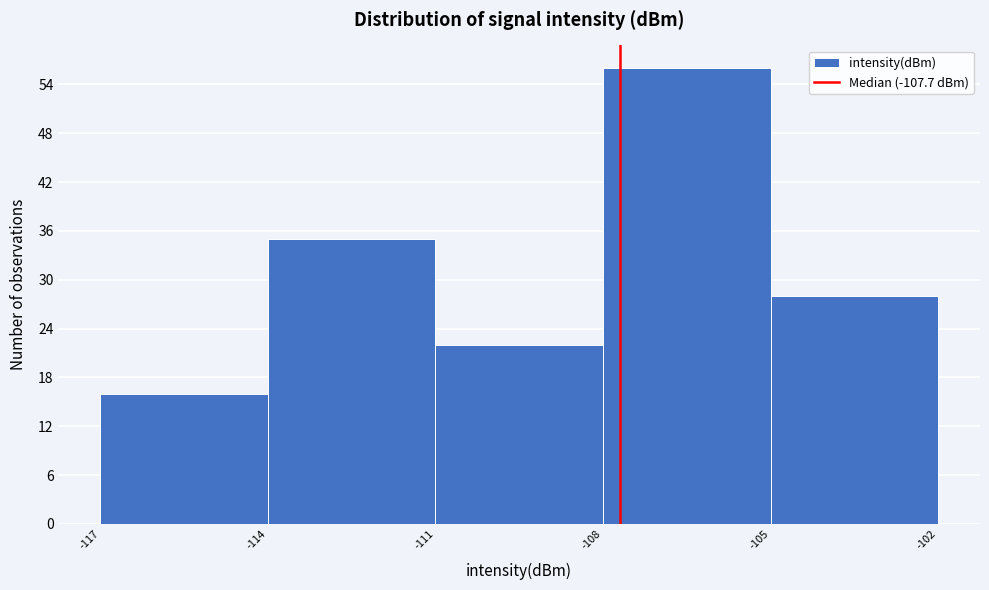

How tall is the bar that spans -117 to -114 on the x-axis? The values are not printed on the chart, so give them approximately, as read against the axis.

16